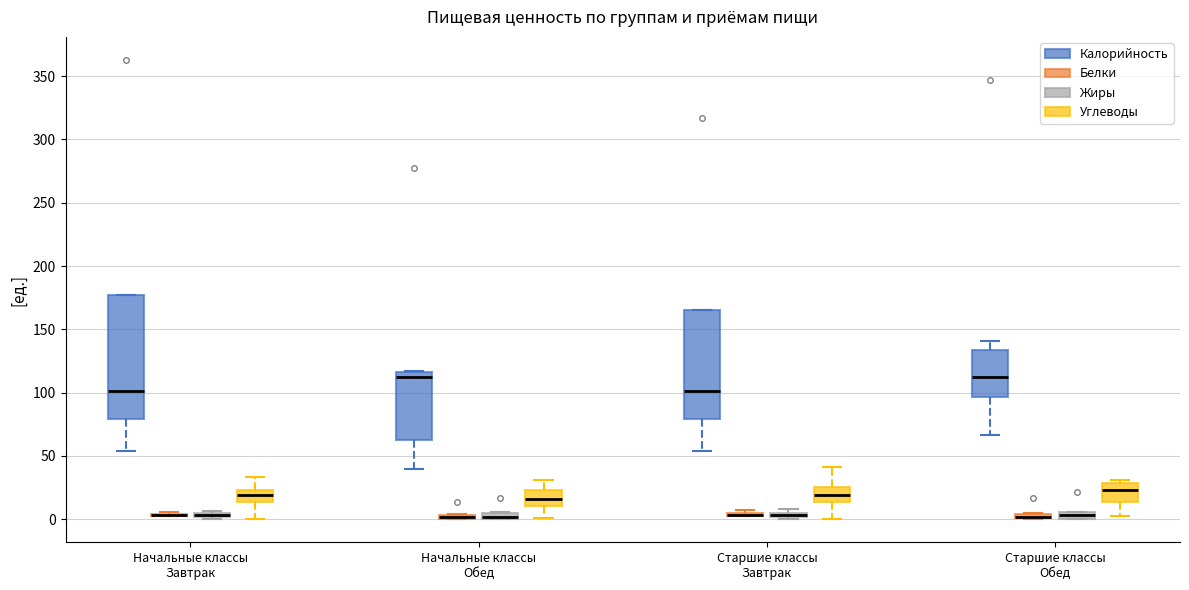

Where is the lower edge of the box for Начальные классы Завтрак (Калорийность) on the y-axis? The values are not printed on the chart, so give them approximately, as read against the axis.

80